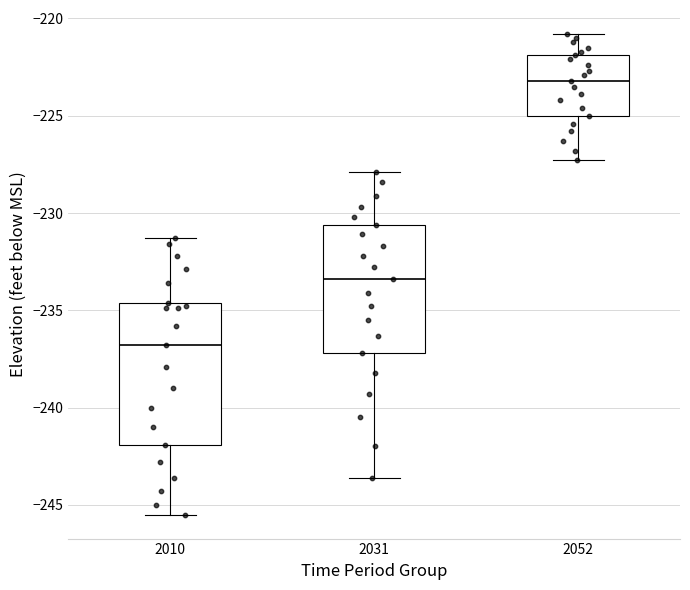

Reading left to right, transcribe this box plot: for each box, give where its median line is, the range the box spans, and where its two whiskers end, as read against the y-axis. The values are not printed on the chart, so give them approximately, as read against the axis.

2010: median -237.0, box -242.0 to -234.5, whiskers -245.5 to -231.5
2031: median -233.5, box -237.0 to -230.5, whiskers -243.5 to -228.0
2052: median -223.0, box -225.0 to -222.0, whiskers -227.5 to -221.0